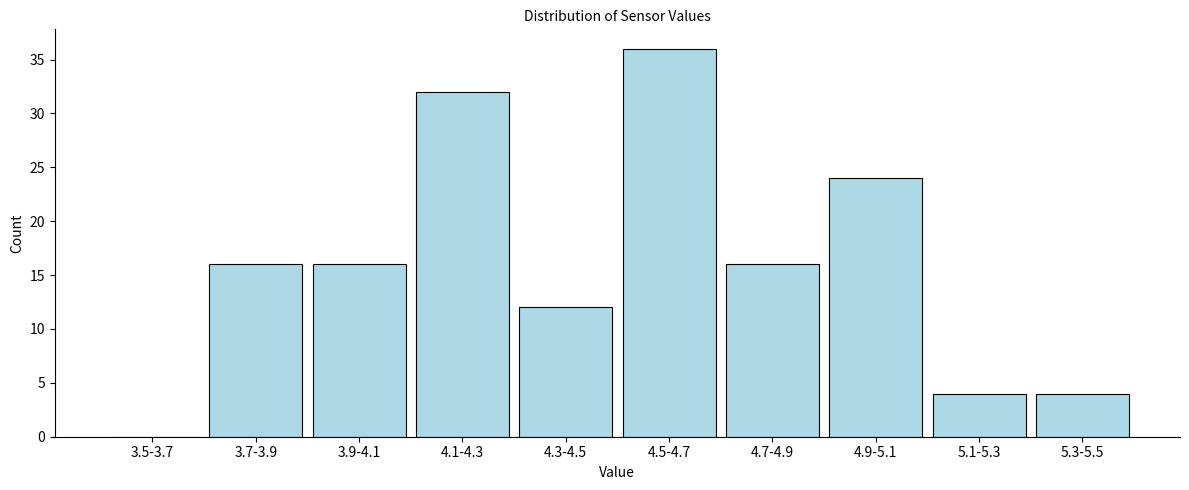

Reading left to right, list all the values displayed in this chart.

3.5-3.7=0	3.7-3.9=16	3.9-4.1=16	4.1-4.3=32	4.3-4.5=12	4.5-4.7=36	4.7-4.9=16	4.9-5.1=24	5.1-5.3=4	5.3-5.5=4